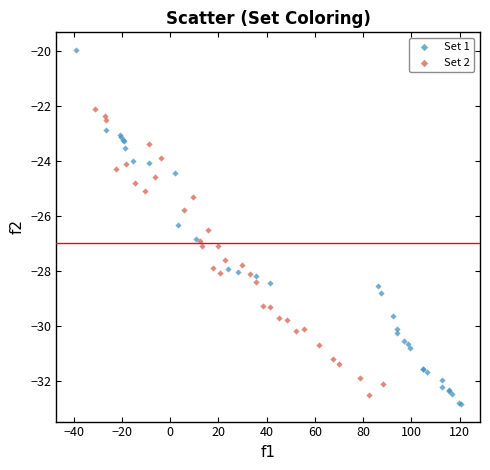

Which series contains the highest Y value?

Set 1